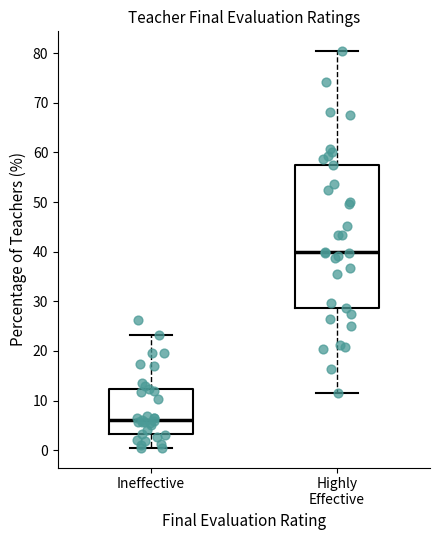

Where is the upper edge of the box for Highly Effective on the y-axis? The values are not printed on the chart, so give them approximately, as read against the axis.

57